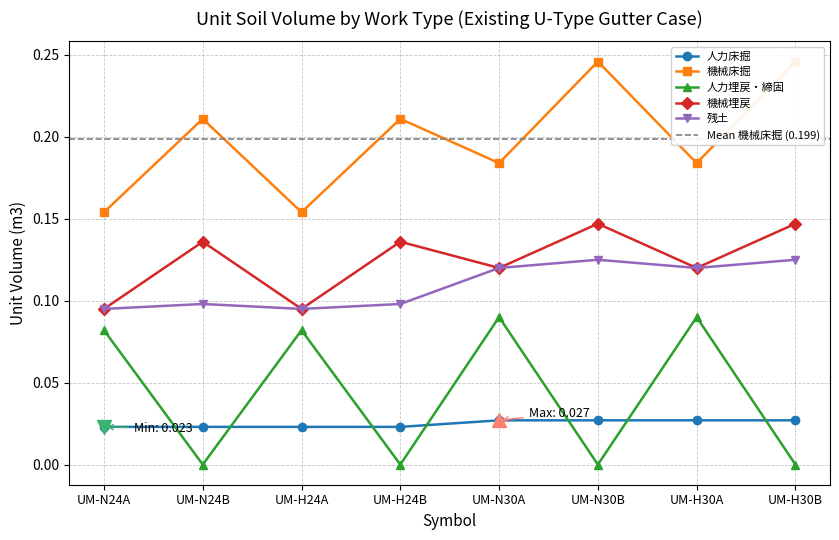

Between UM-N30B and UM-N24B, which is larger?

UM-N30B